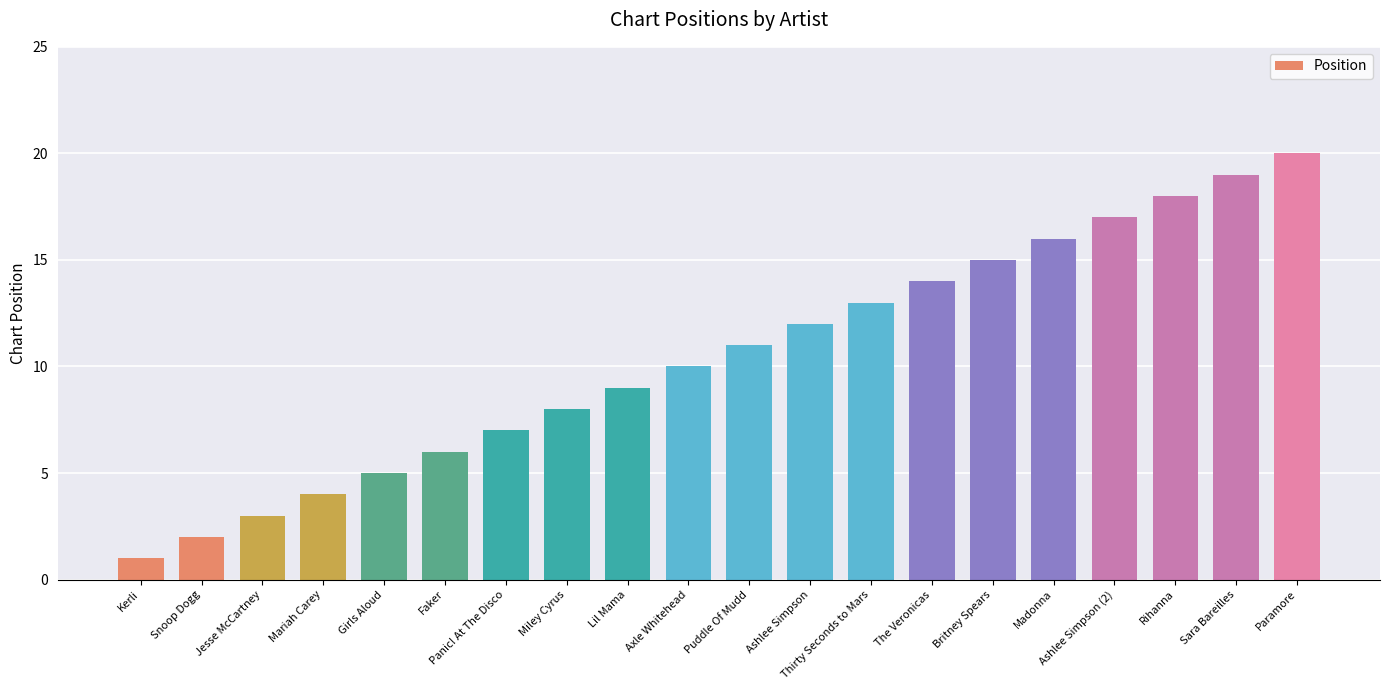

The value at Kerli is 0. True or false?

False